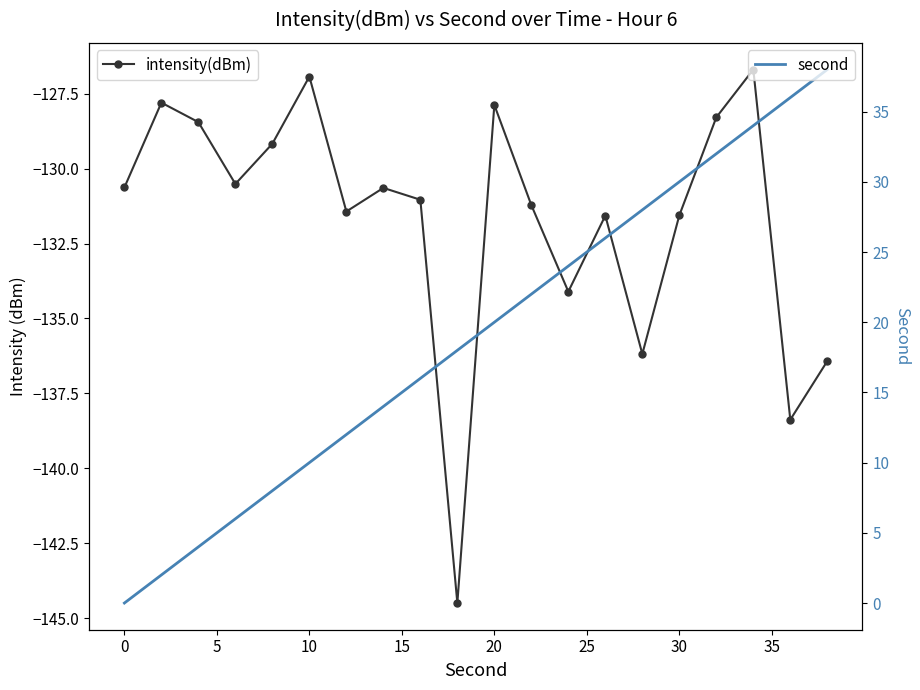

True or false: second has a value of -26.1 at 0.

False